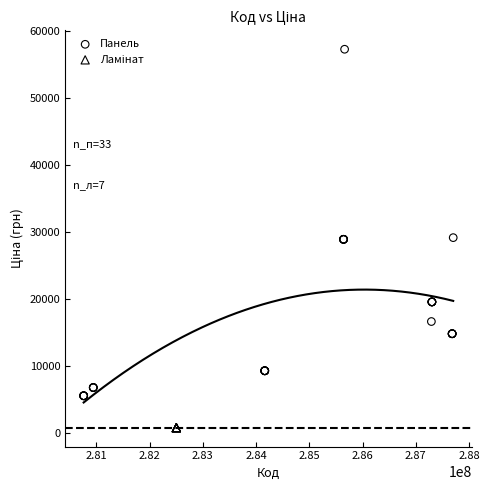

Which series reaches the maximum Y coordinate?

Панель